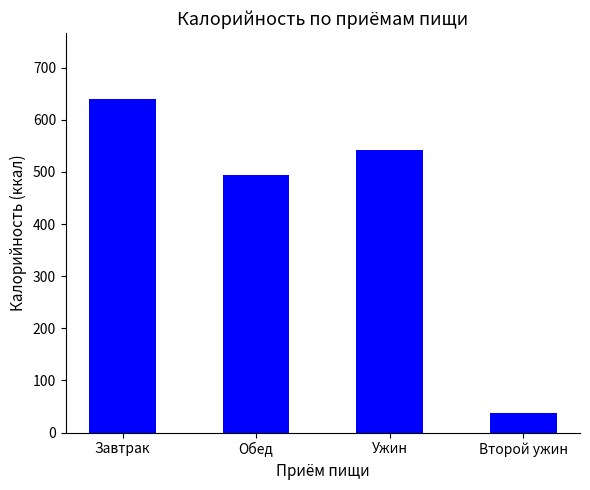

Where does the data first go above 542?

Завтрак